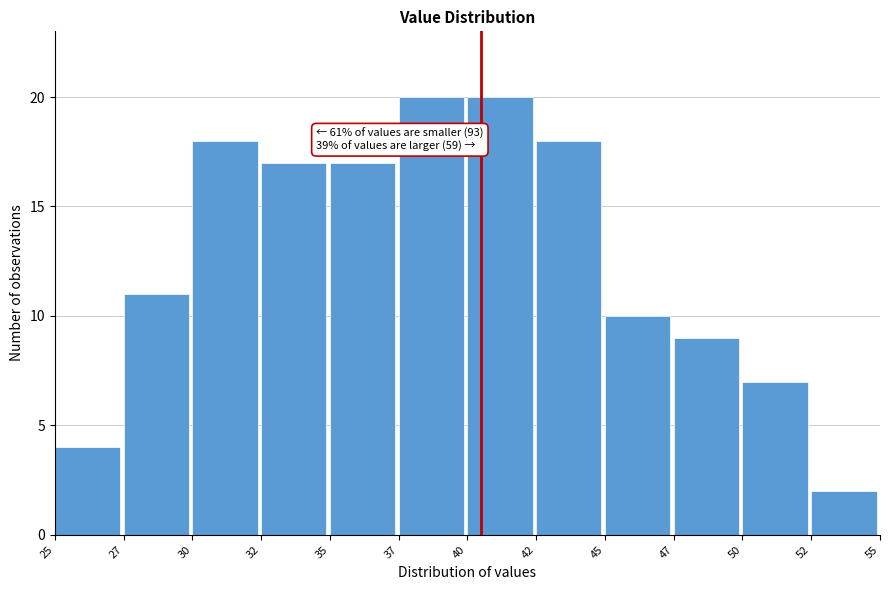

Reading left to right, transcribe all the data shown in this chart.

25=4	27=11	30=18	32=17	35=17	37=20	40=20	42=18	45=10	47=9	50=7	52=2